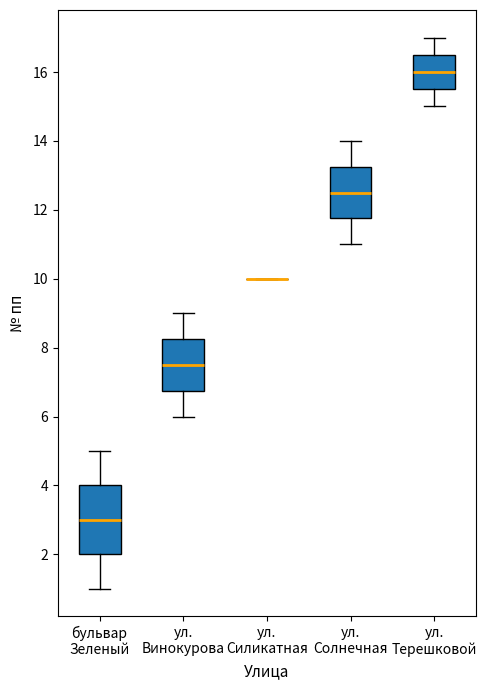

Which box is the tallest, from its lower edge to its upper edge?

бульвар Зеленый